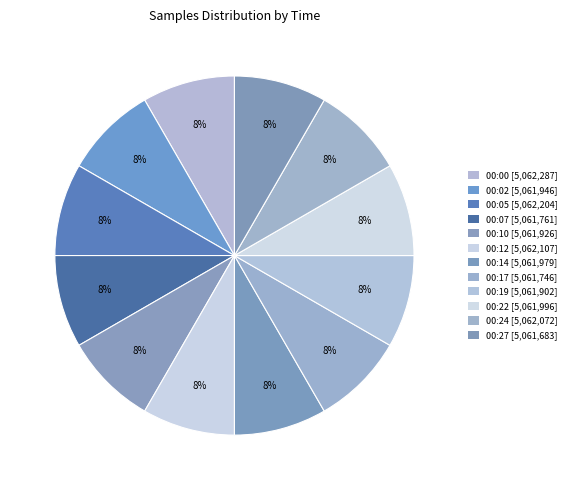

How many slices are in this pie chart?

12